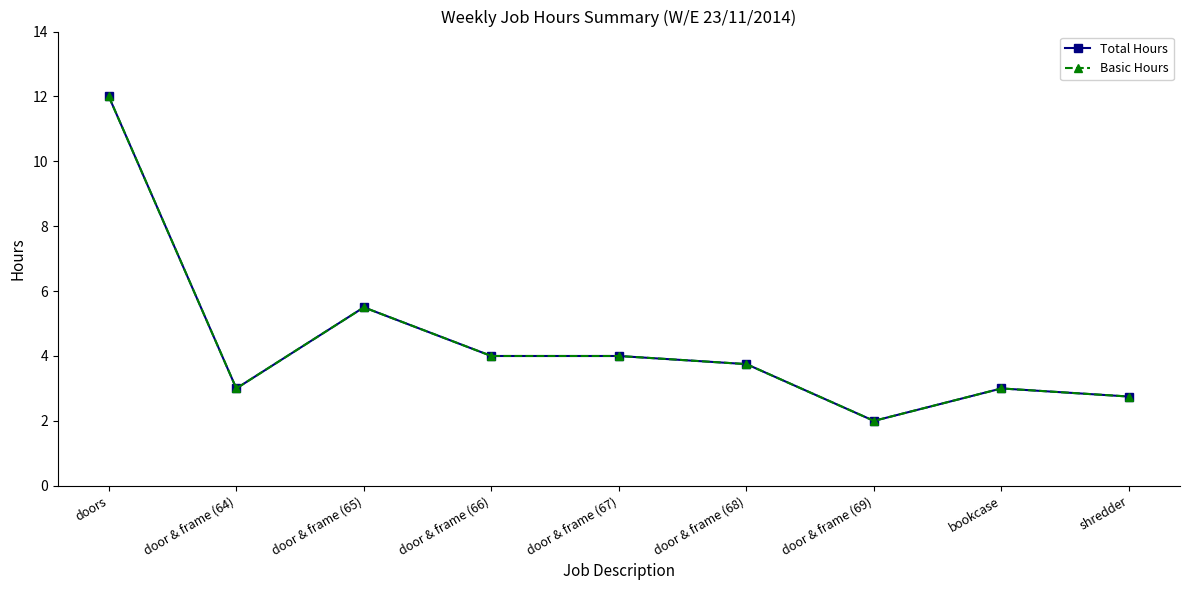

Reading left to right, extract all data points from this chart.

Total Hours: 12.0	3.0	5.5	4.0	4.0	3.8	2.0	3.0	2.8
Basic Hours: 12.0	3.0	5.5	4.0	4.0	3.8	2.0	3.0	2.8